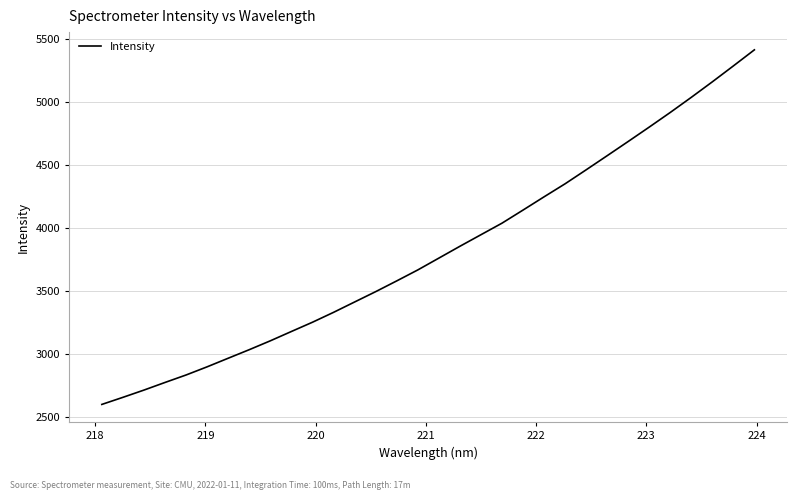

What is the difference between the maximum and minimum values?

2814.1